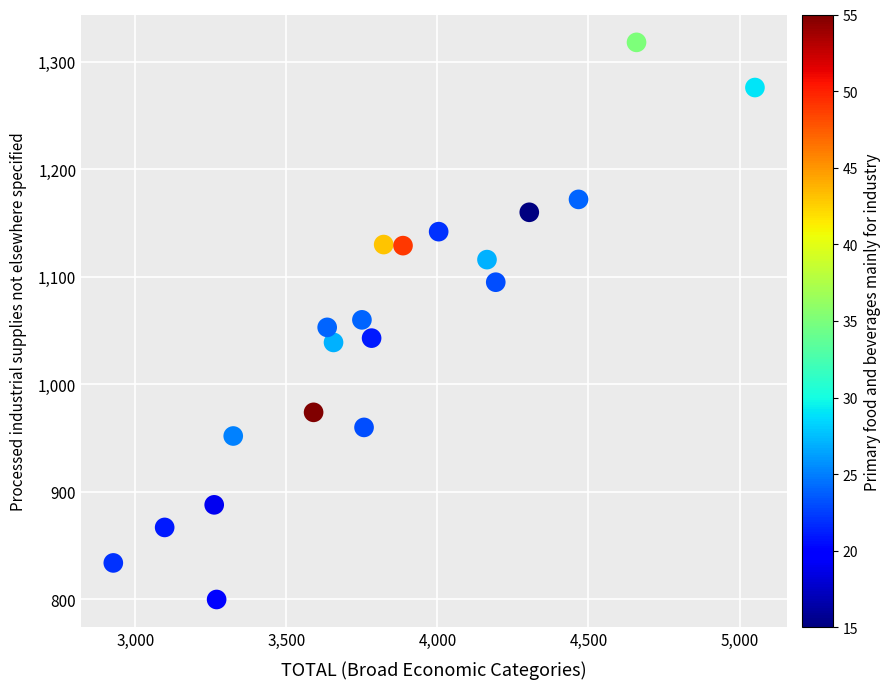

What is the range of X values (max minus min)?

2124